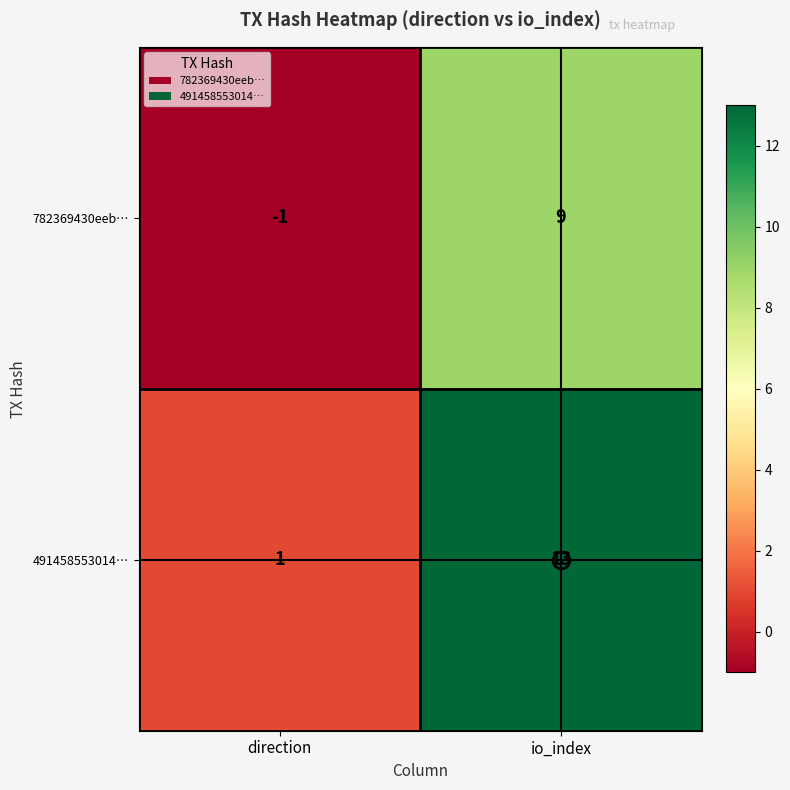

Rank the series at direction from lowest to highest value.

782369430eeb…, 491458553014…